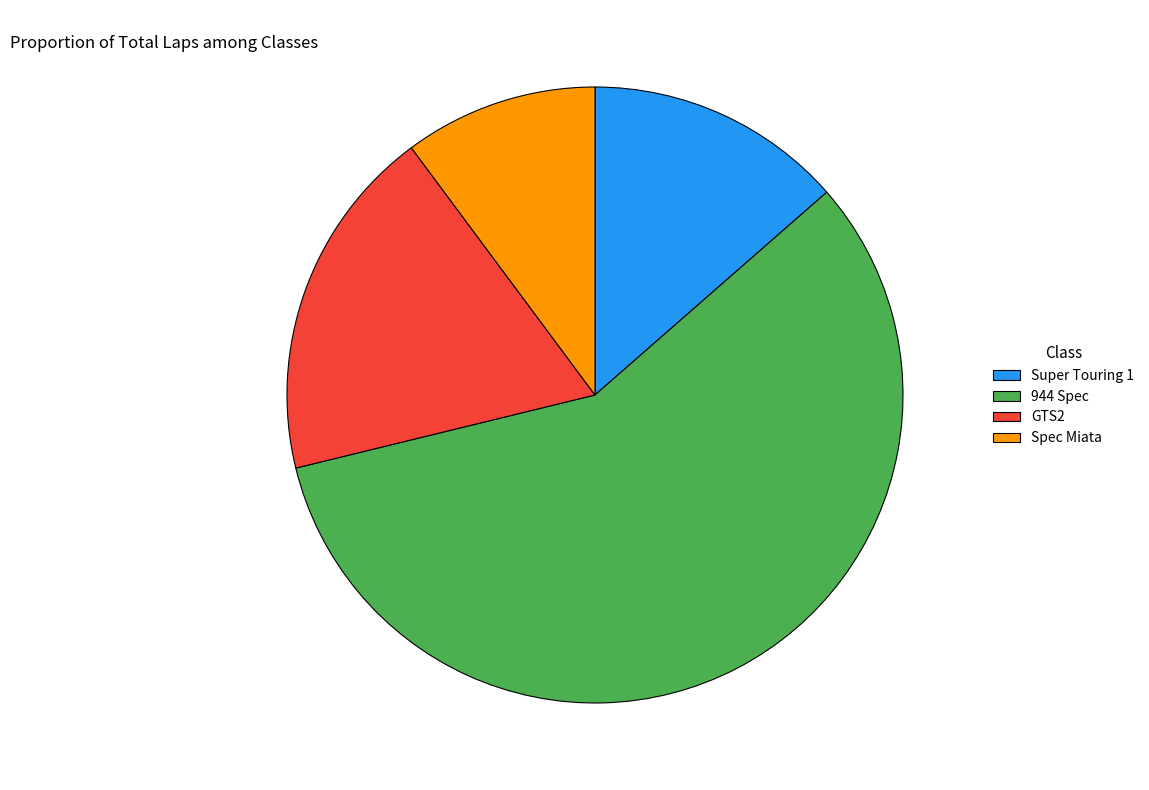

Which has a higher value, Super Touring 1 or Spec Miata?

Super Touring 1